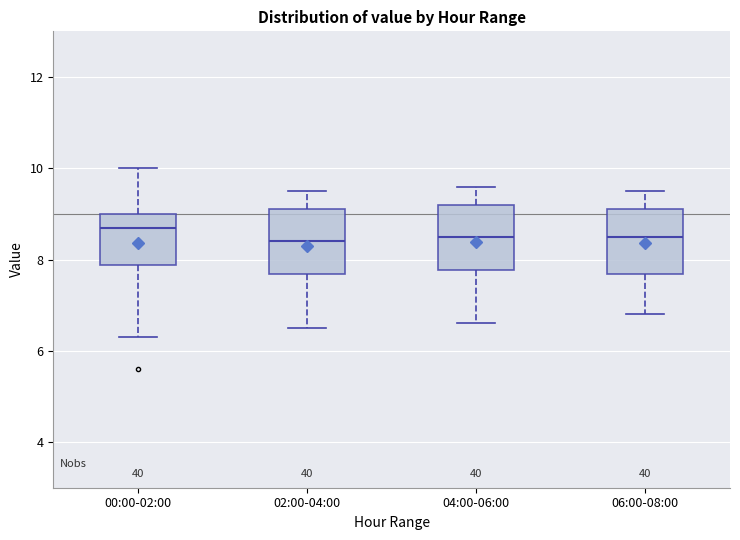

Where is the lower edge of the box for 02:00-04:00 on the y-axis? The values are not printed on the chart, so give them approximately, as read against the axis.

7.6